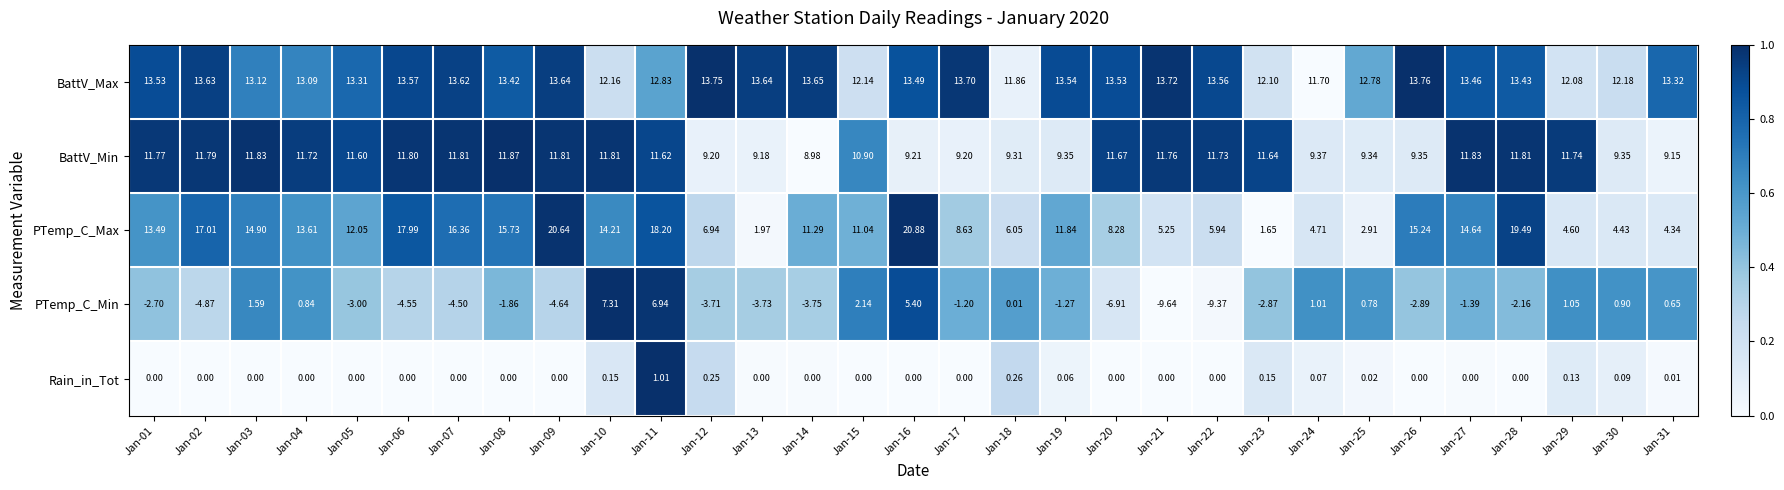

What is the difference between the highest and lowest values at Jan-07?

20.9